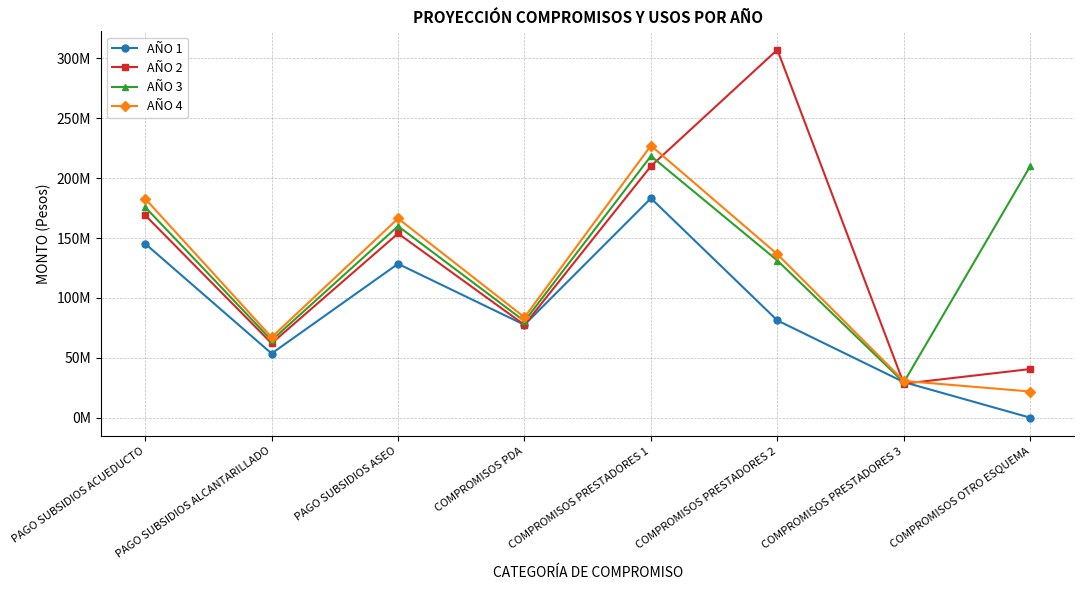

Reading left to right, list all the values displayed in this chart.

AÑO 1: PAGO SUBSIDIOS ACUEDUCTO=145266855	PAGO SUBSIDIOS ALCANTARILLADO=53575038	PAGO SUBSIDIOS ASEO=128452136	COMPROMISOS PDA=77523105	COMPROMISOS PRESTADORES 1=183169162	COMPROMISOS PRESTADORES 2=81188584	COMPROMISOS PRESTADORES 3=29700000	COMPROMISOS OTRO ESQUEMA=0
AÑO 2: PAGO SUBSIDIOS ACUEDUCTO=169046080	PAGO SUBSIDIOS ALCANTARILLADO=62075815	PAGO SUBSIDIOS ASEO=153771051	COMPROMISOS PDA=77476101	COMPROMISOS PRESTADORES 1=210010213	COMPROMISOS PRESTADORES 2=307190906	COMPROMISOS PRESTADORES 3=28384954	COMPROMISOS OTRO ESQUEMA=40594532
AÑO 3: PAGO SUBSIDIOS ACUEDUCTO=175807923	PAGO SUBSIDIOS ALCANTARILLADO=64558848	PAGO SUBSIDIOS ASEO=159921893	COMPROMISOS PDA=80575145	COMPROMISOS PRESTADORES 1=218410622	COMPROMISOS PRESTADORES 2=131205217	COMPROMISOS PRESTADORES 3=29520352	COMPROMISOS OTRO ESQUEMA=210000000
AÑO 4: PAGO SUBSIDIOS ACUEDUCTO=182840240	PAGO SUBSIDIOS ALCANTARILLADO=67141202	PAGO SUBSIDIOS ASEO=166318769	COMPROMISOS PDA=83798151	COMPROMISOS PRESTADORES 1=227147046	COMPROMISOS PRESTADORES 2=136453426	COMPROMISOS PRESTADORES 3=30701166	COMPROMISOS OTRO ESQUEMA=21840000